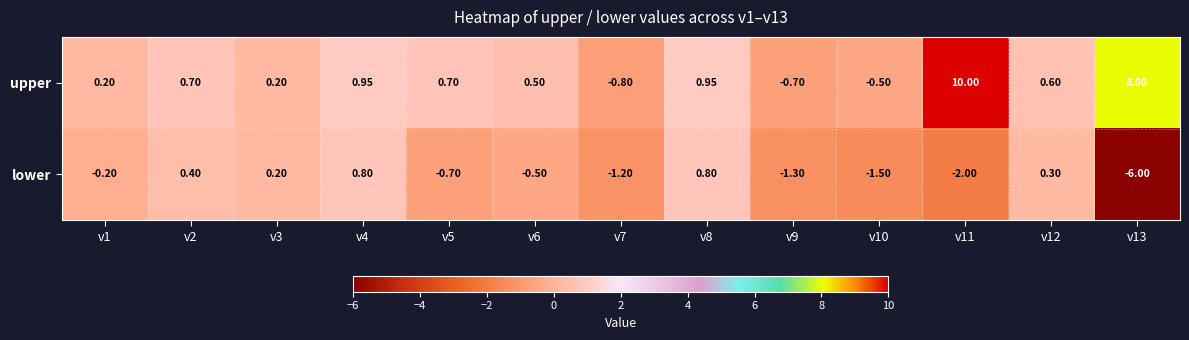

Which series has the largest total across all categories?

upper